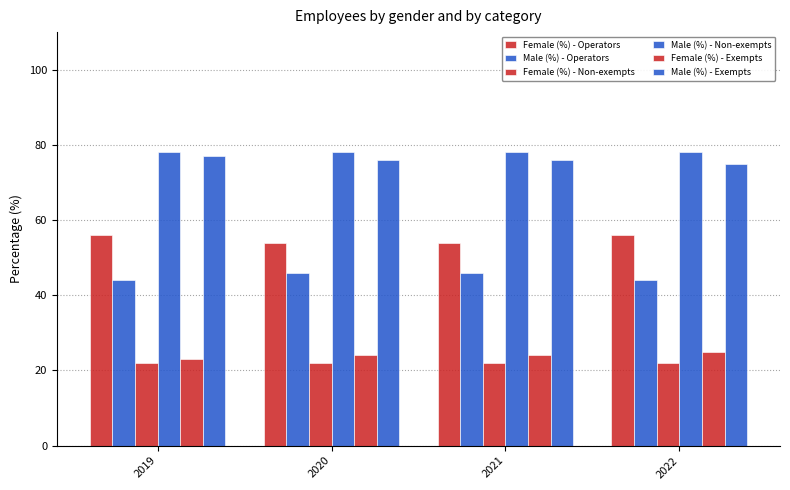

List the series in order of their peak value, lowest first.

Female (%) - Non-exempts, Female (%) - Exempts, Male (%) - Operators, Female (%) - Operators, Male (%) - Exempts, Male (%) - Non-exempts